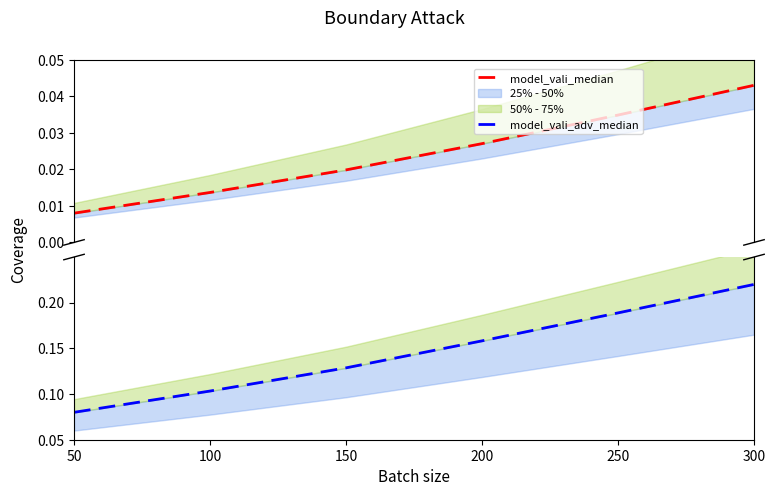

True or false: model_vali_median and model_vali_adv_median intersect in this chart.

False